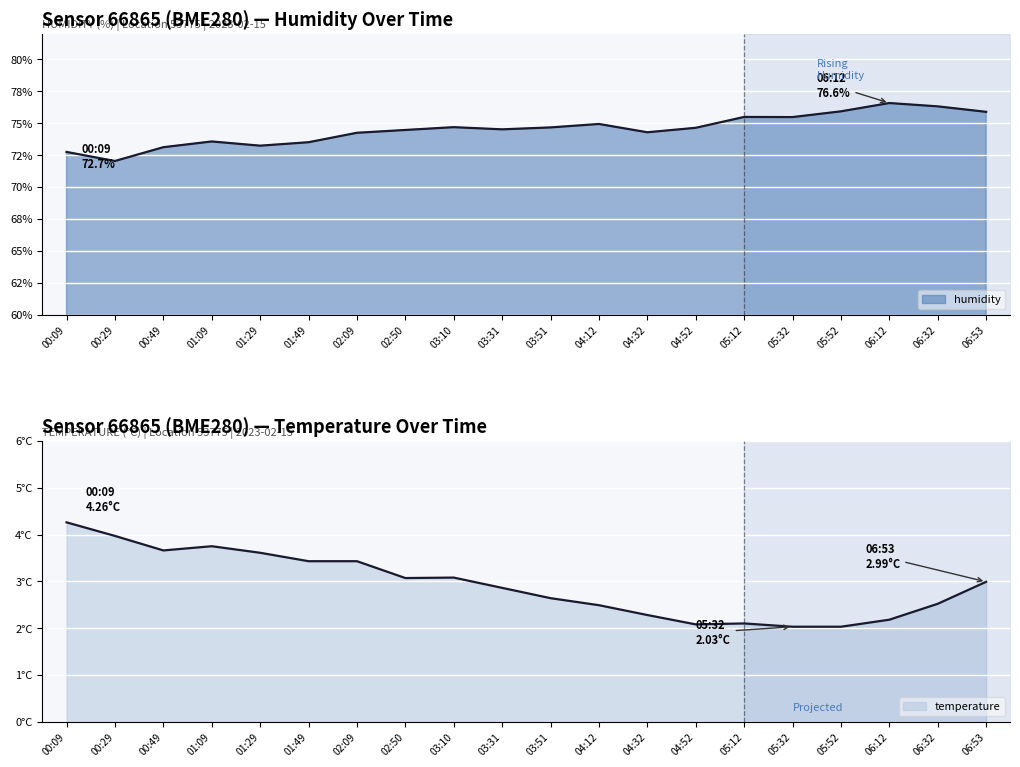

How many lines are shown in the chart?

2